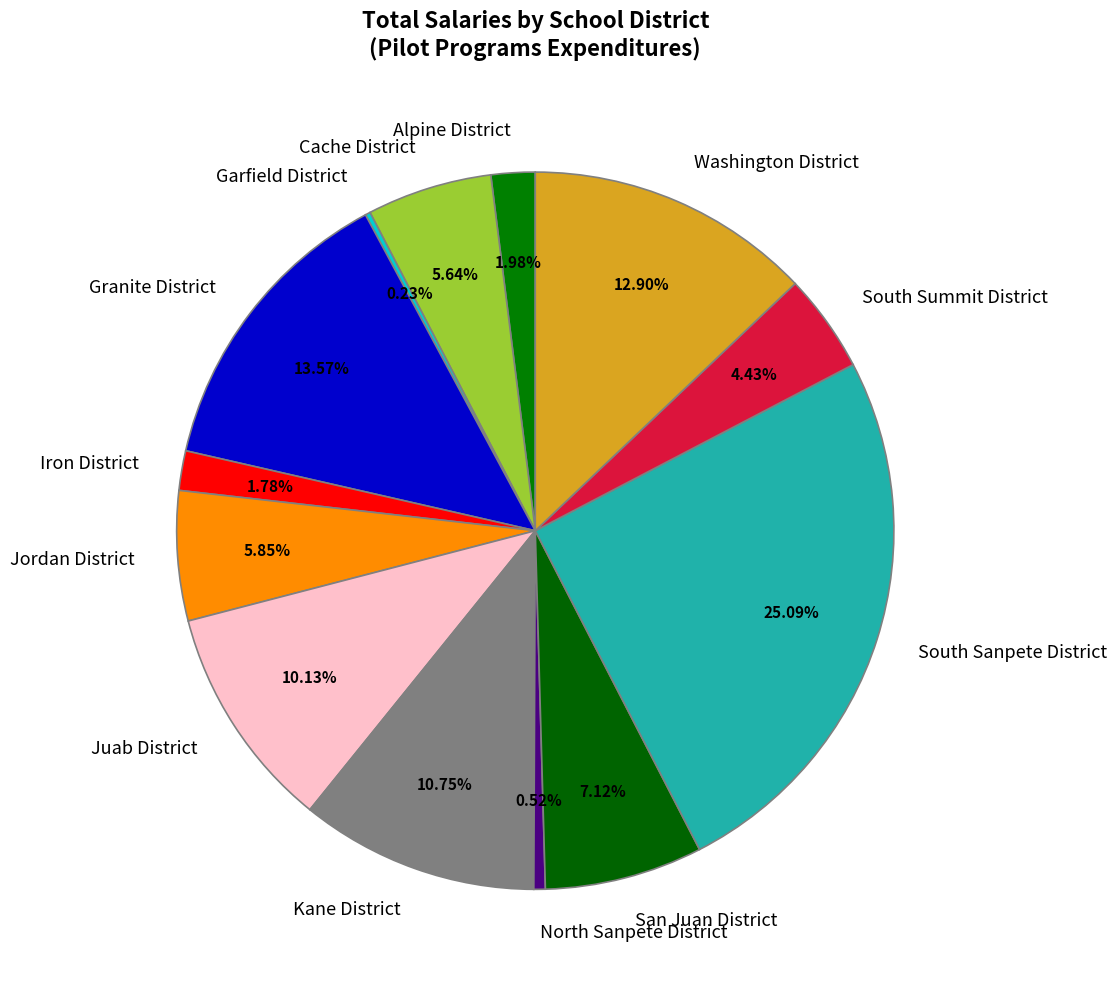

To the nearest percent, what percentage of the pie is South Sanpete District?

25%